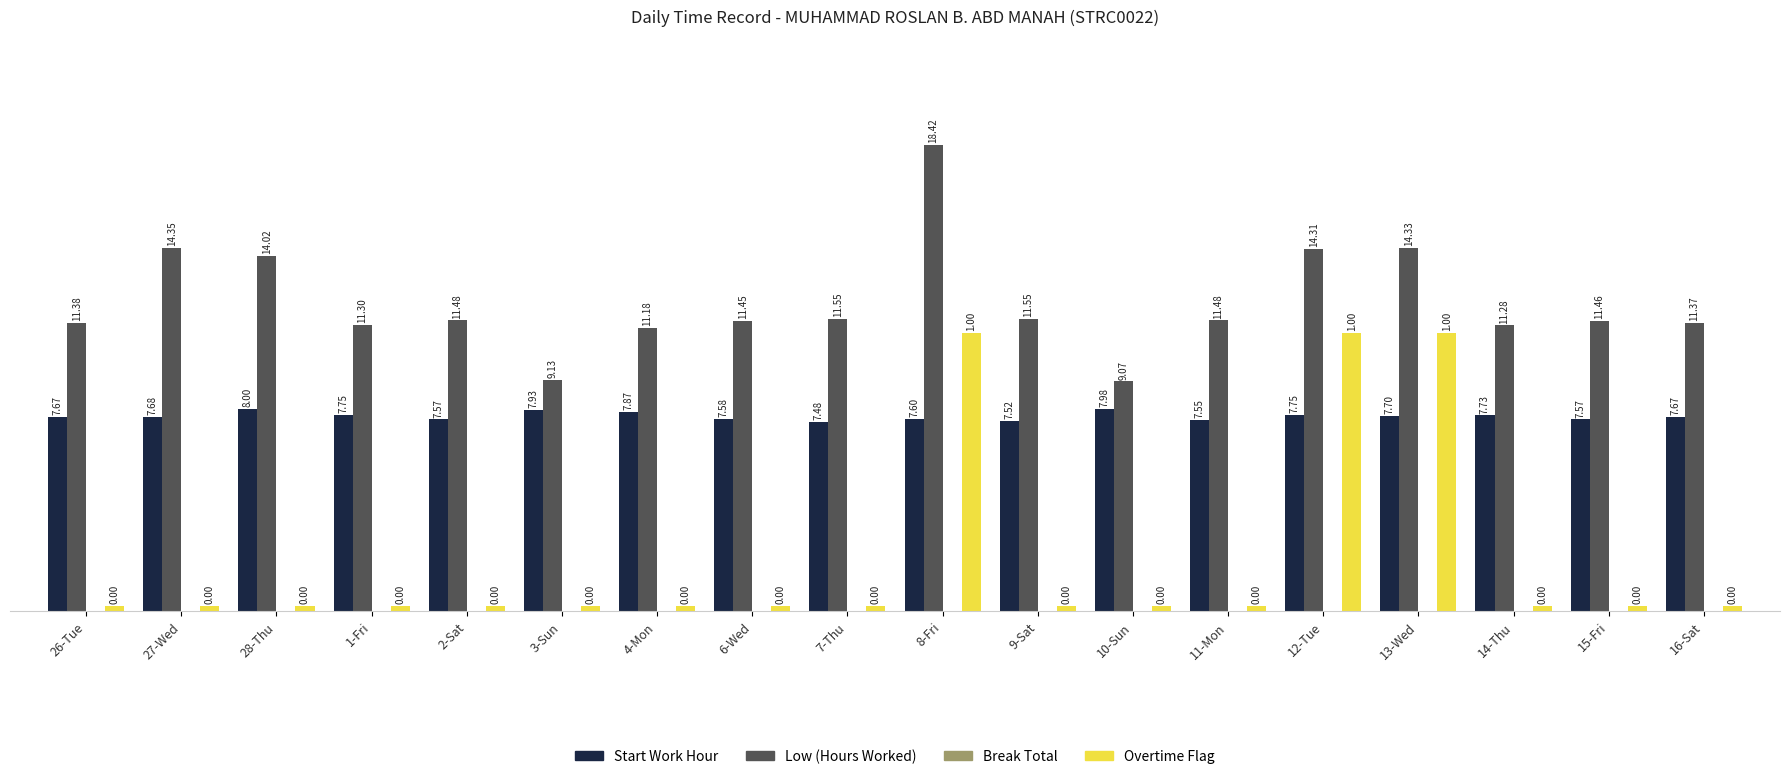

At which category is the sum across all series the highest?

8-Fri